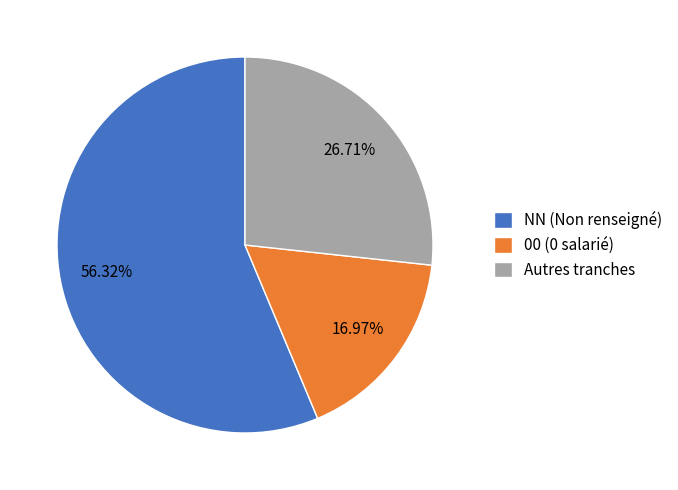

Which category has the biggest portion of the pie?

NN (Non renseigné)